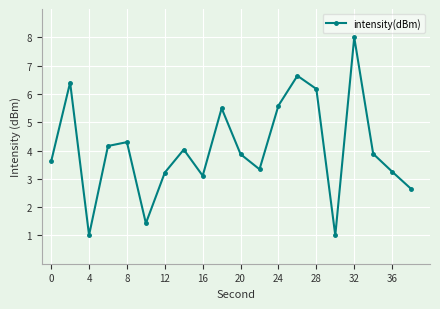

What is the difference between the maximum and second lowest values?

7.0